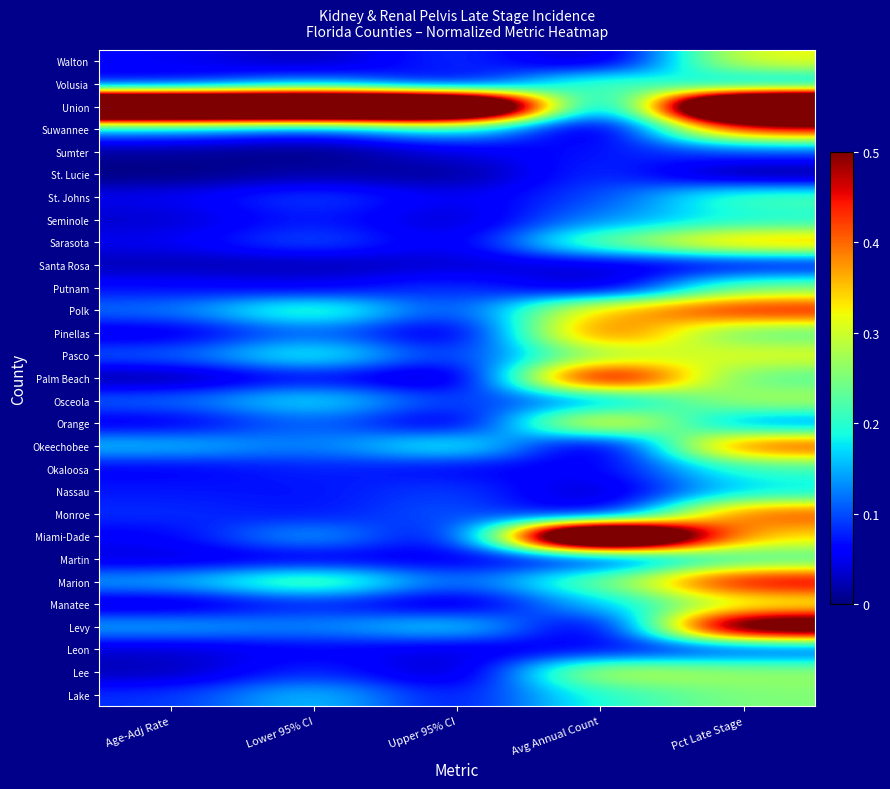

Which series changed the most between Avg Annual Count and Pct Late Stage?

Union